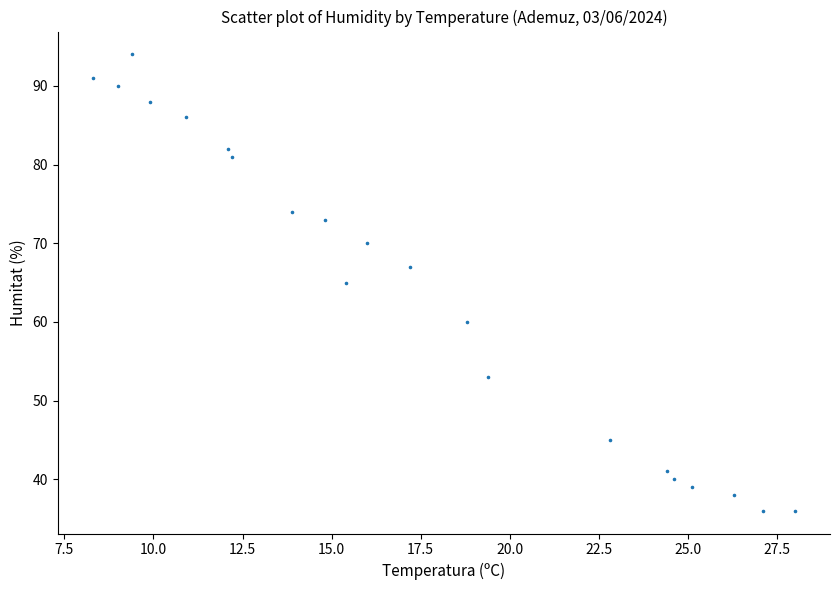

What is the range of Y values (max minus min)?

58